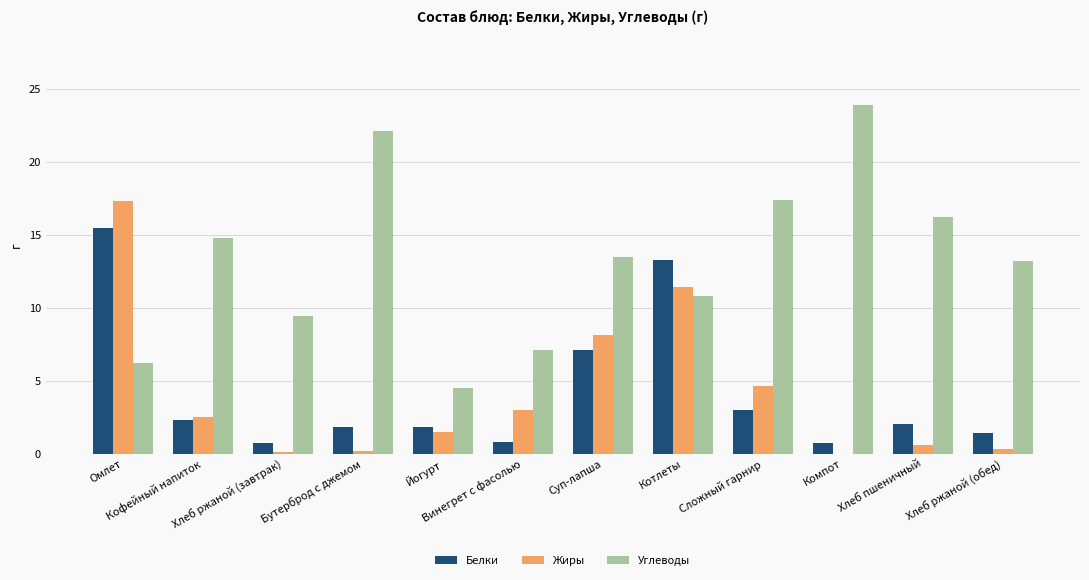

At which label is Углеводы closest to 14?

Суп-лапша